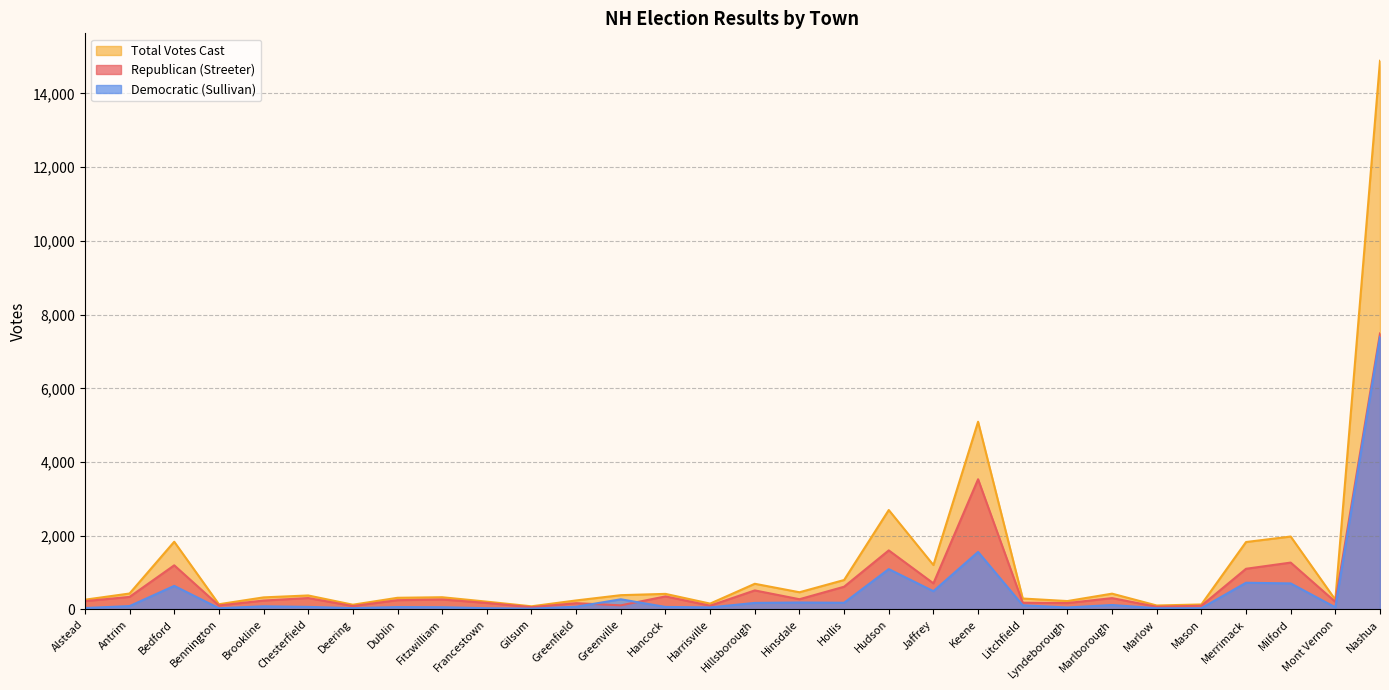

True or false: Democratic (Sullivan) has more than 2 points higher than both neighbors.

True